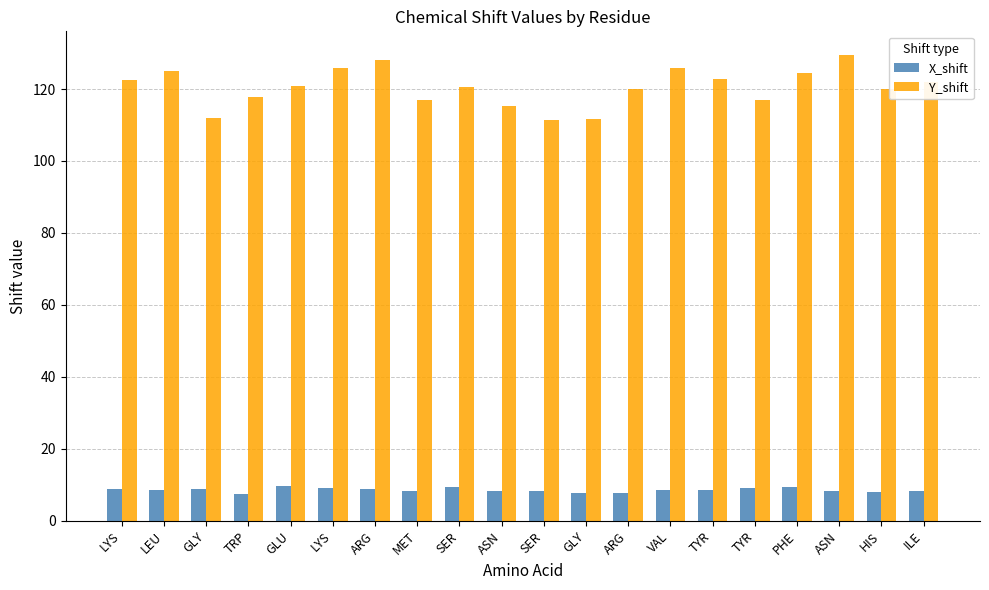

How many distinct data groups are displayed?

2